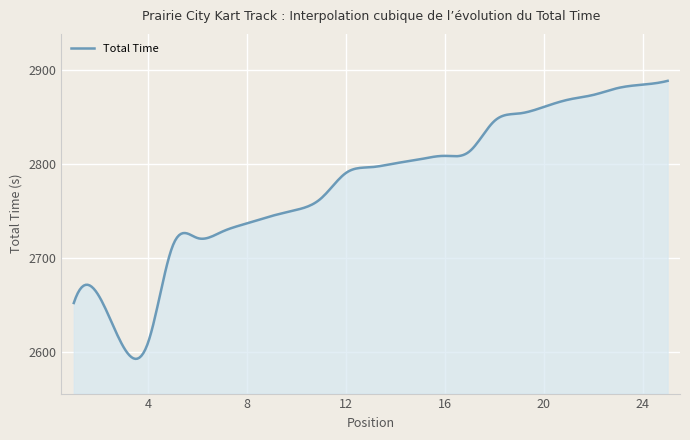

What is the difference between the maximum and minimum values?

295.9